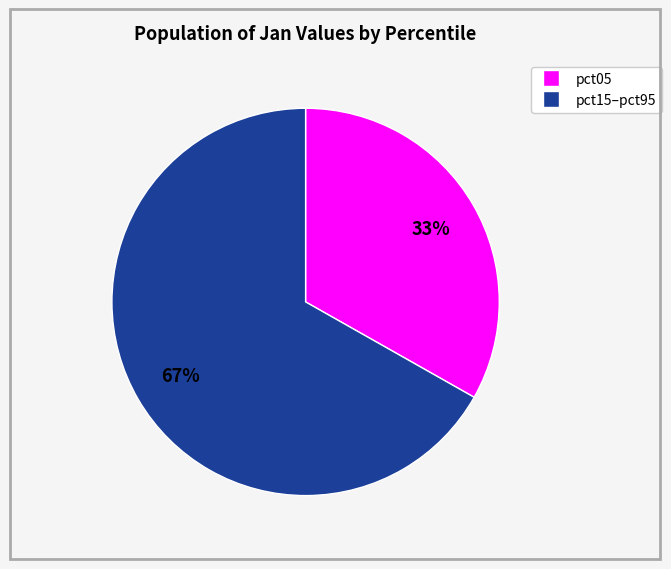

To the nearest percent, what is the difference between the largest and smallest slice percentages?

34%